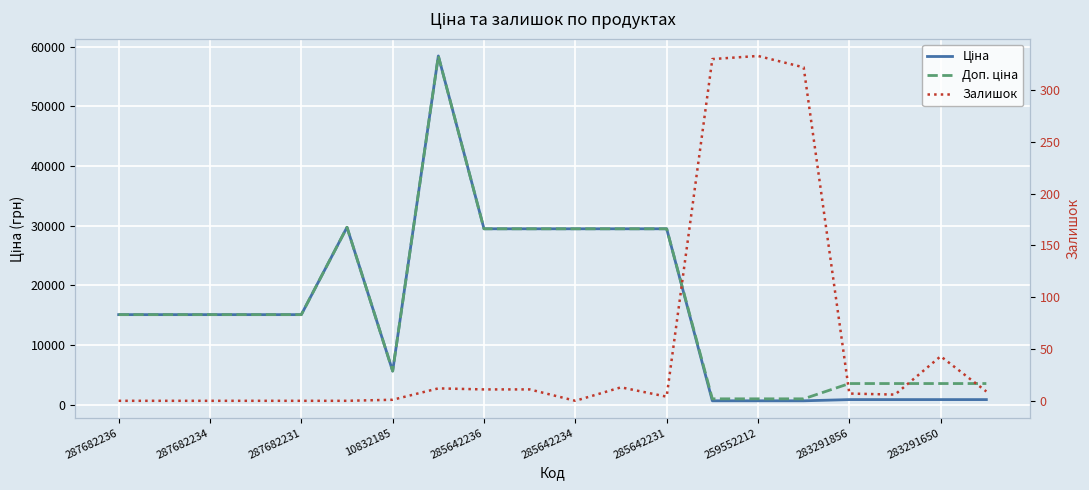

Which series has the largest range (max minus min)?

Ціна